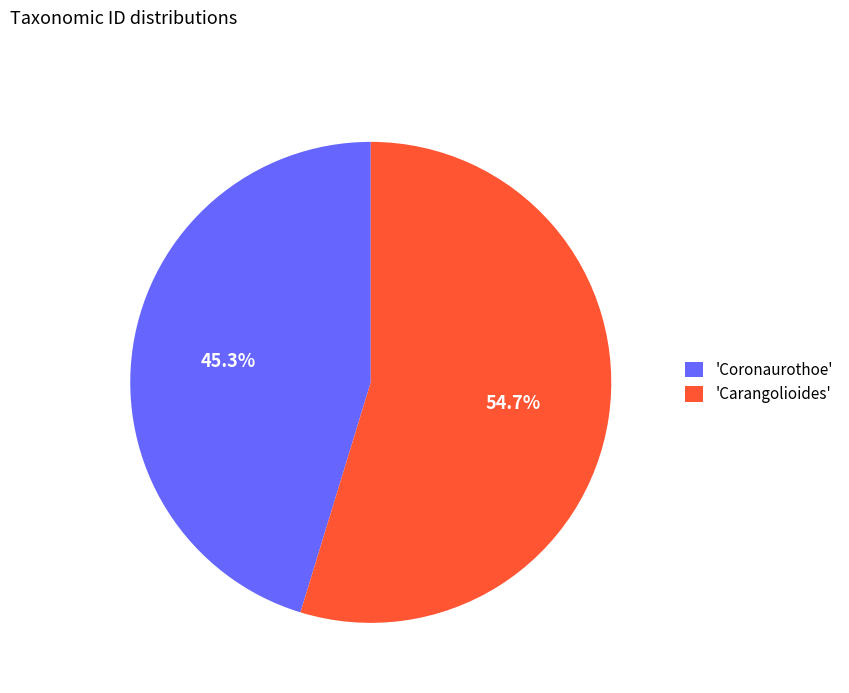

Which category has the biggest portion of the pie?

'Carangolioides'